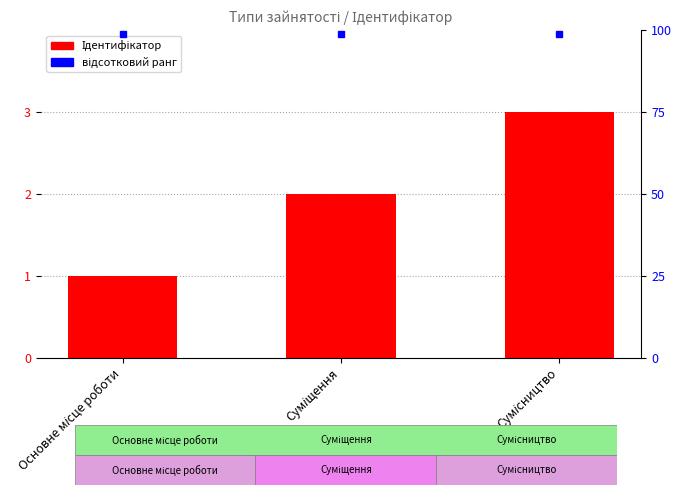

What is the smallest value displayed?

1